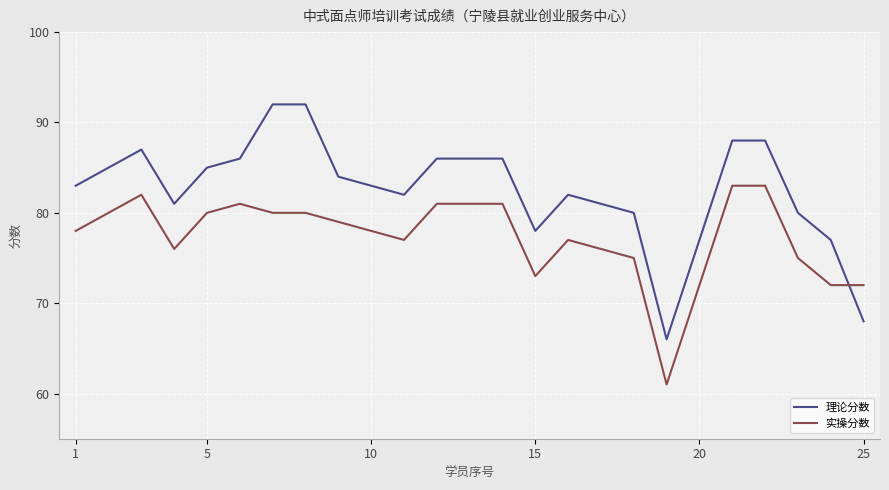

How many distinct data groups are displayed?

2